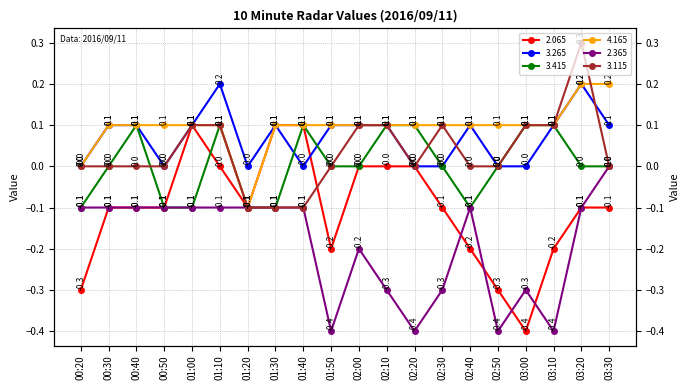

What is the difference between the maximum and minimum values in the 4.165 series?

0.3